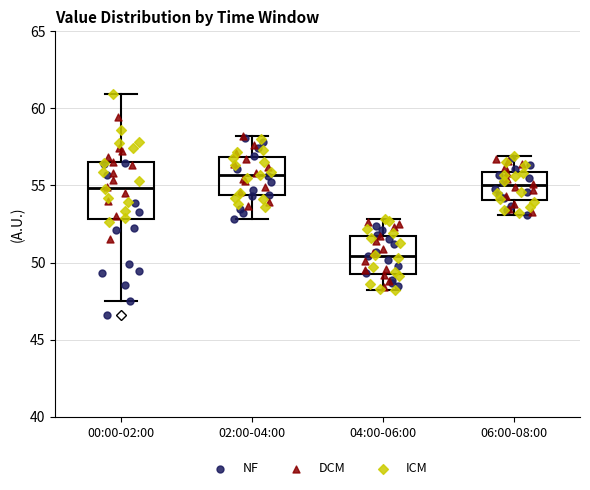

Reading left to right, read every box against the y-axis: the position of its median line, the range the box covers, and the ends of its whiskers. The values are not printed on the chart, so give them approximately, as read against the axis.

00:00-02:00: median 55.0, box 53.0 to 56.5, whiskers 47.5 to 61.0
02:00-04:00: median 55.5, box 54.5 to 57.0, whiskers 53.0 to 58.0
04:00-06:00: median 50.5, box 49.5 to 51.5, whiskers 48.0 to 53.0
06:00-08:00: median 55.0, box 54.0 to 56.0, whiskers 53.0 to 57.0